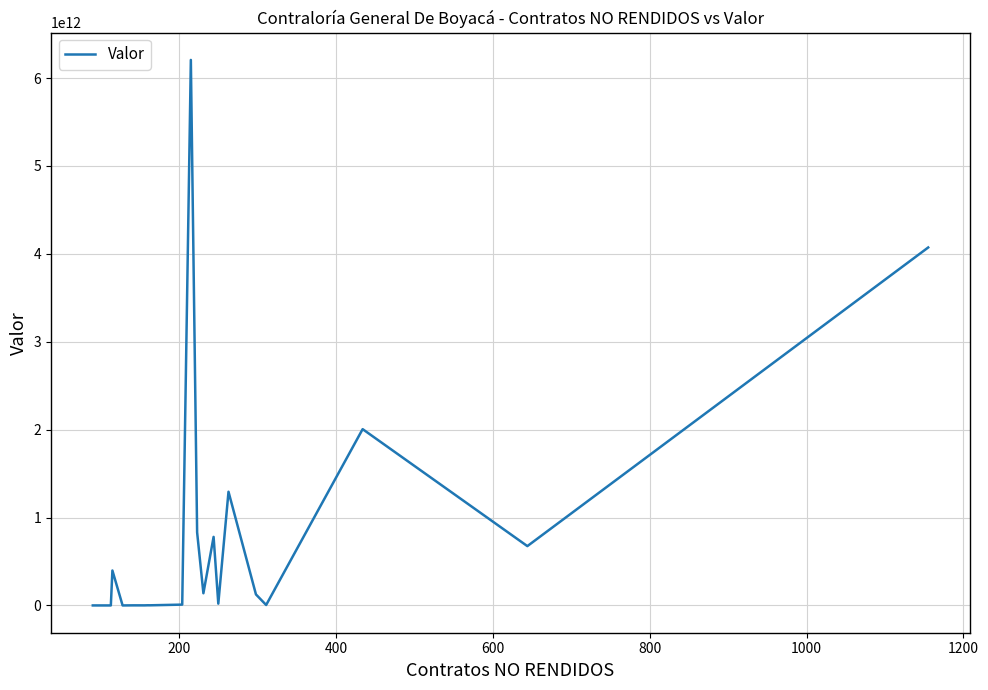

What is the difference between the maximum and minimum values?

6205701812880